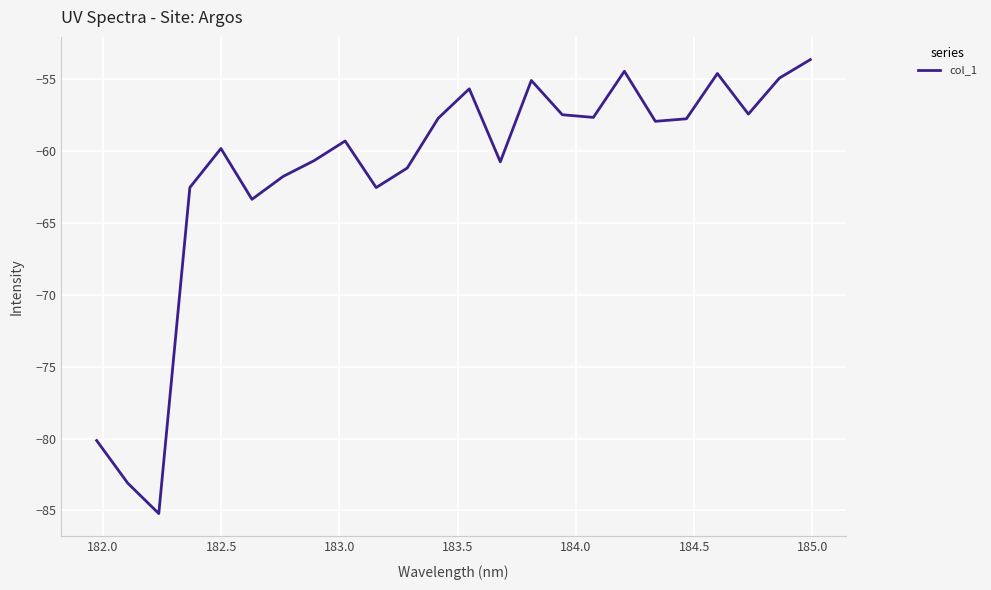

What is the minimum value shown in the chart?

-85.2